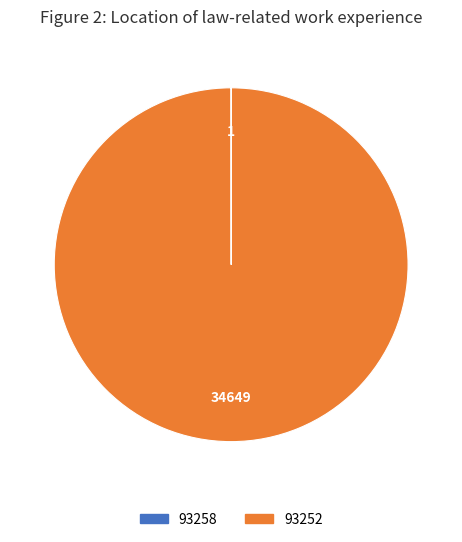

Which category has the biggest portion of the pie?

93252